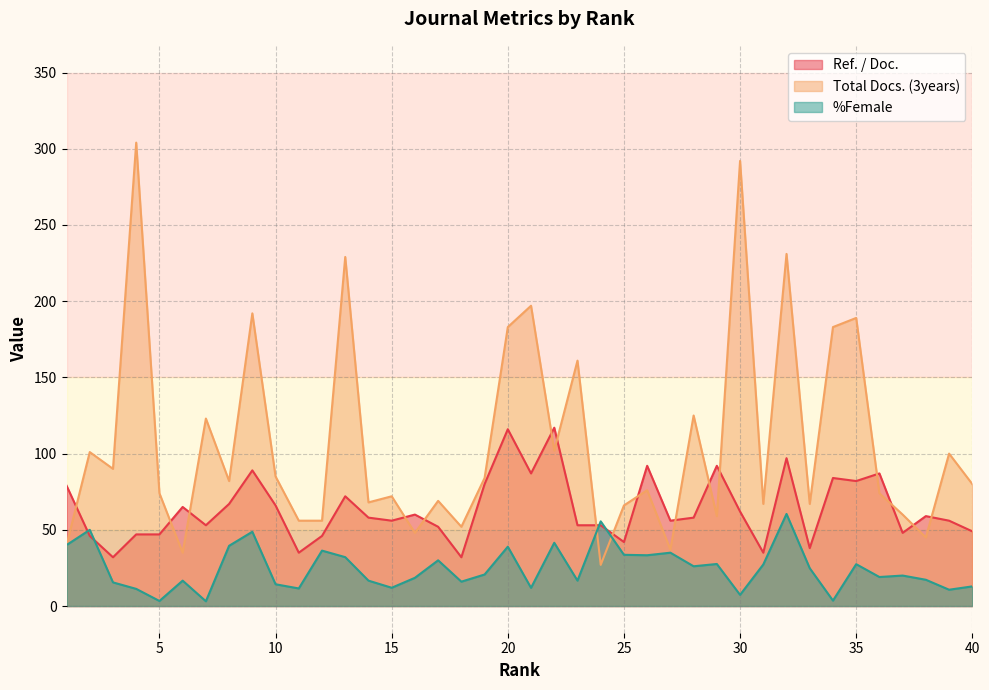

What value does the Ref. / Doc. series have at 18?

32.0